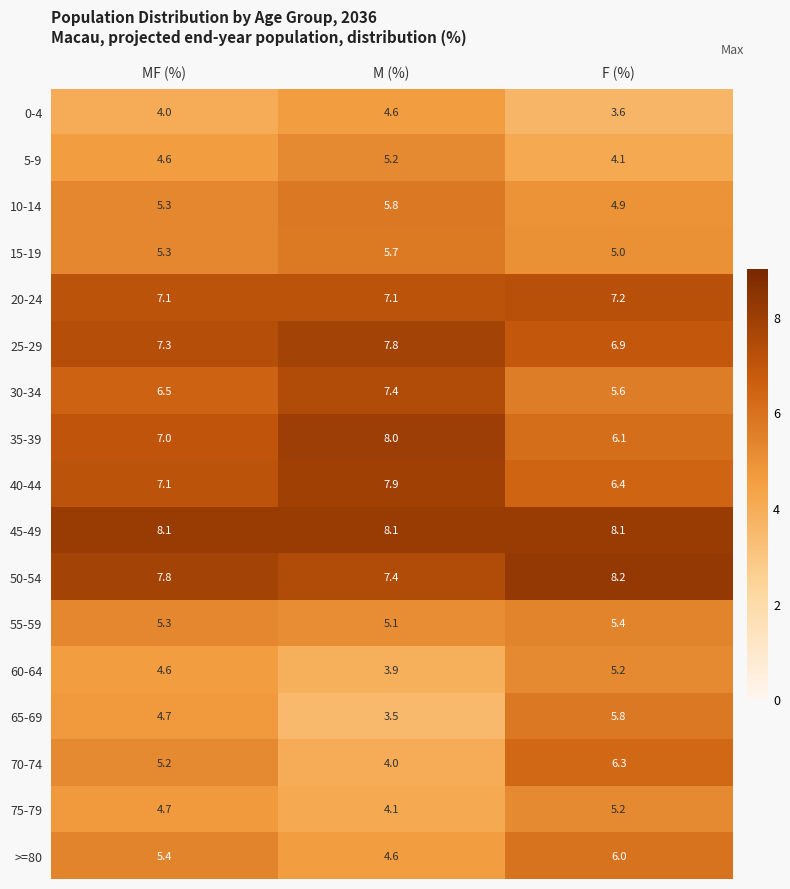

What is the average value of the 70-74 series?

5.2